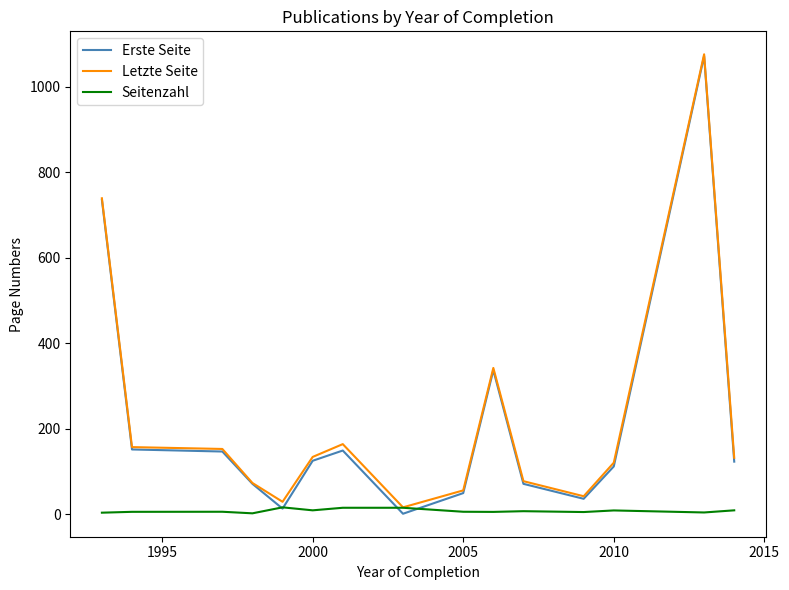

Which series has the widest spread of values?

Erste Seite